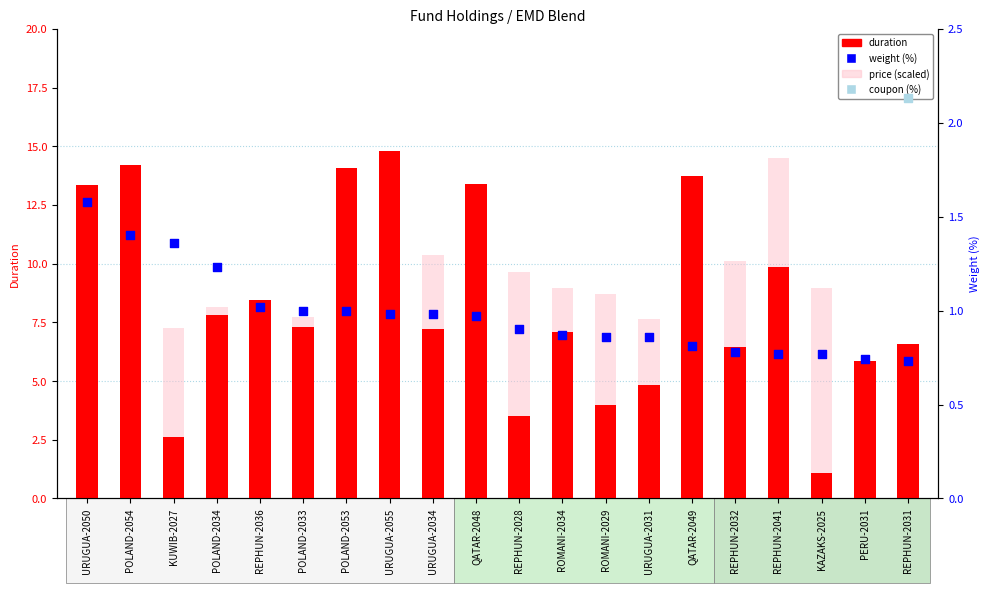

What are all the series names shown in the legend?

duration, price (scaled), weight (%), coupon (%)